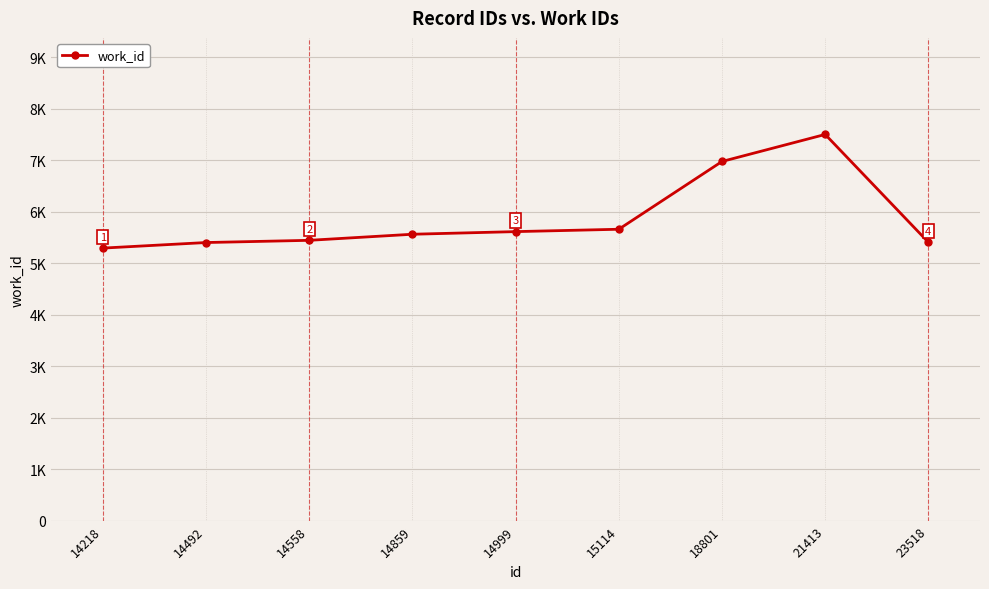

How many data points are less than 5561?

4